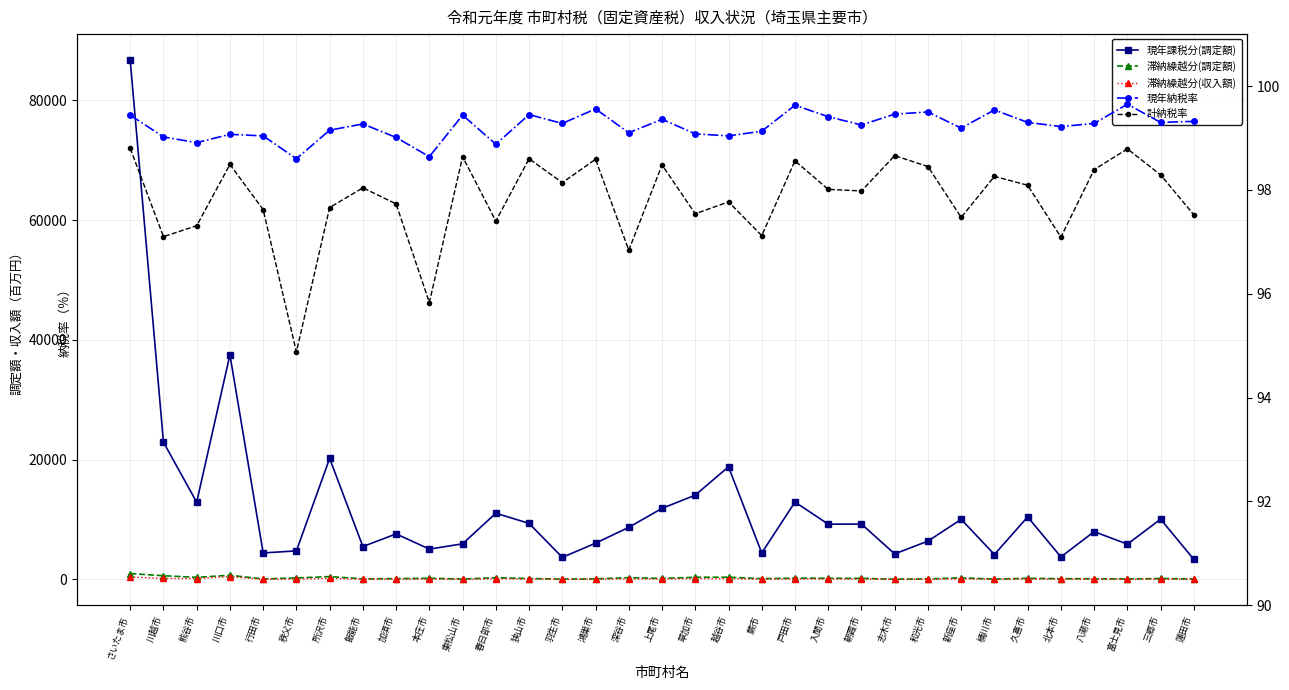

At how many categories does at least one series exceed 5589?

23